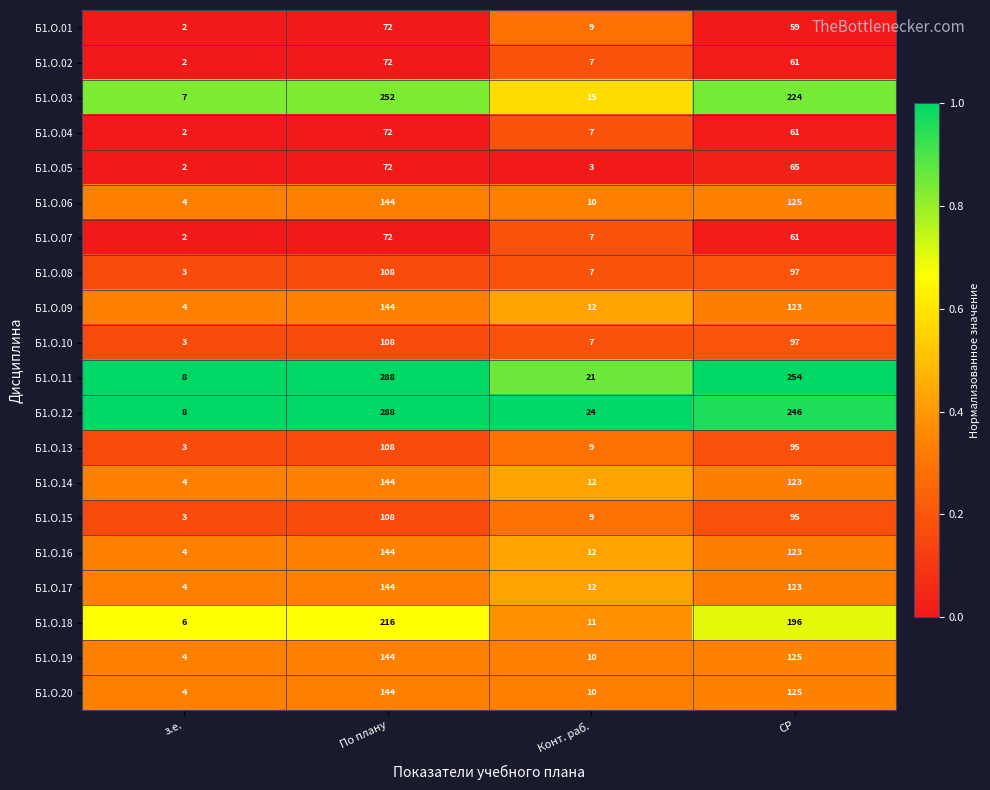

At which category is the sum across all series the highest?

По плану